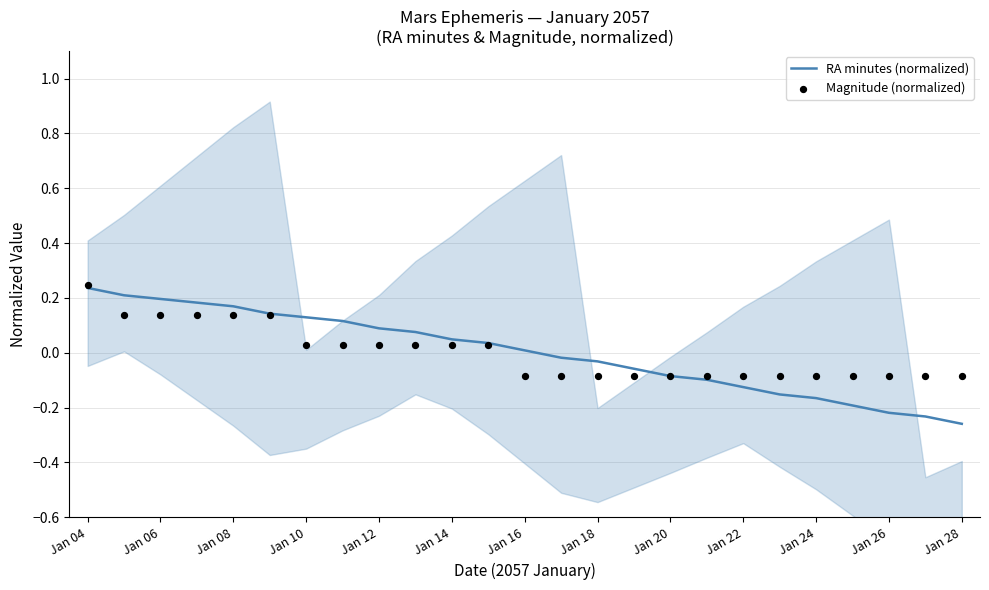

Which series has the largest total across all categories?

RA minutes (normalized)